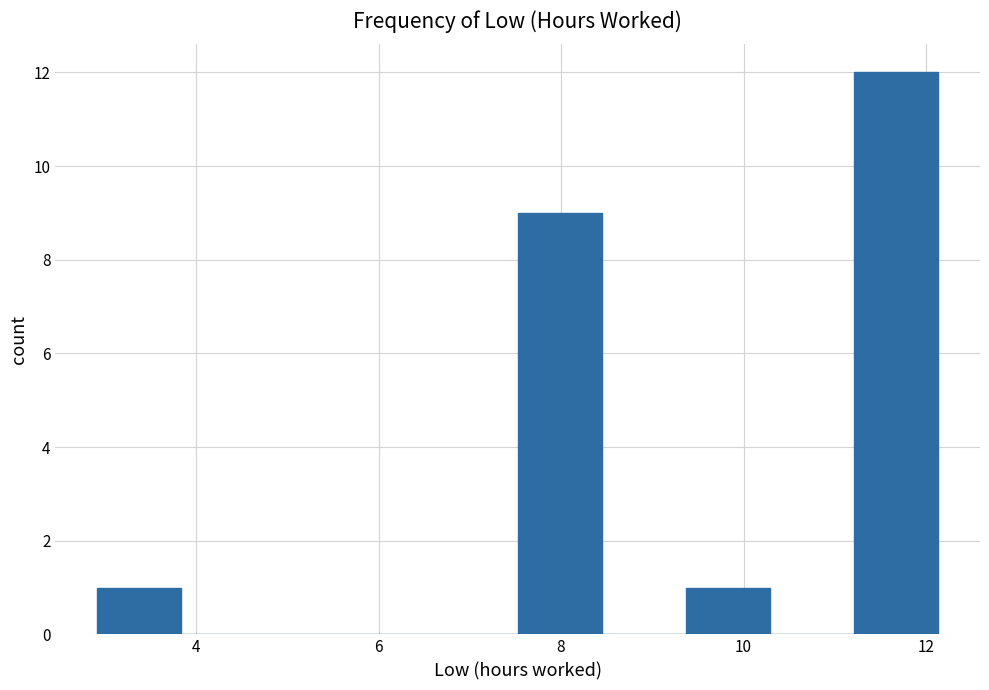

How tall is the bar that spans 7.6 to 8.4 on the x-axis? Neither the bar edges nor the heights are printed on the chart, so give them approximately, as read against the axes.

9